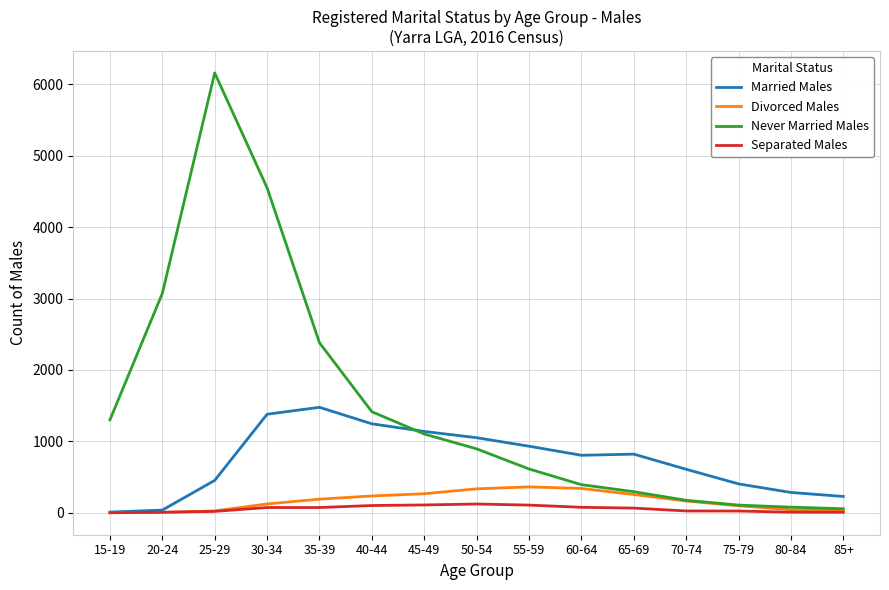

At which category is the sum across all series the highest?

25-29